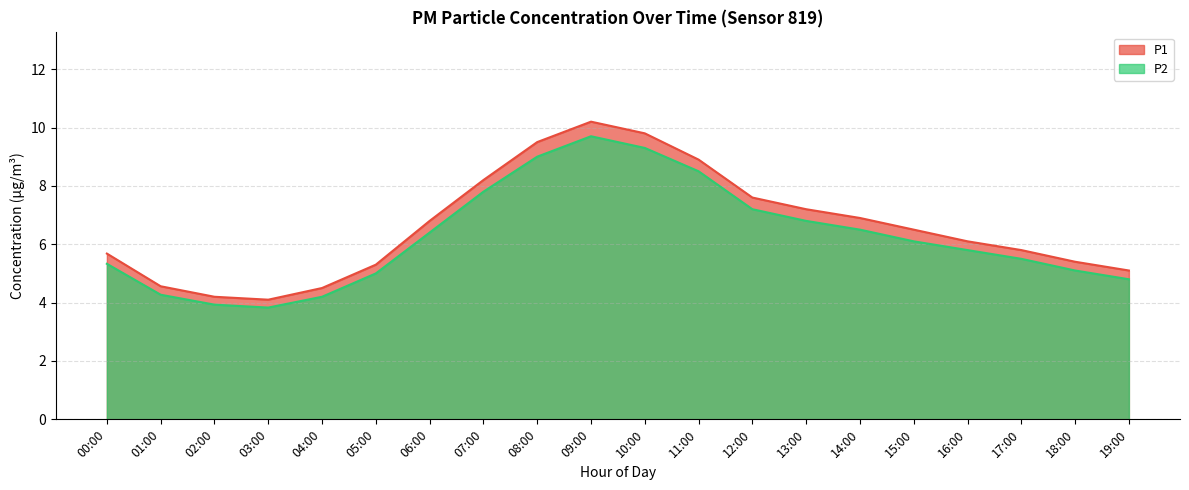

Reading right to left, transcribe all the data shown in this chart.

P1: 5.1	5.4	5.8	6.1	6.5	6.9	7.2	7.6	8.9	9.8	10.2	9.5	8.2	6.8	5.3	4.5	4.1	4.2	4.6	5.7
P2: 4.8	5.1	5.5	5.8	6.1	6.5	6.8	7.2	8.5	9.3	9.7	9.0	7.8	6.4	5.0	4.2	3.8	3.9	4.3	5.3